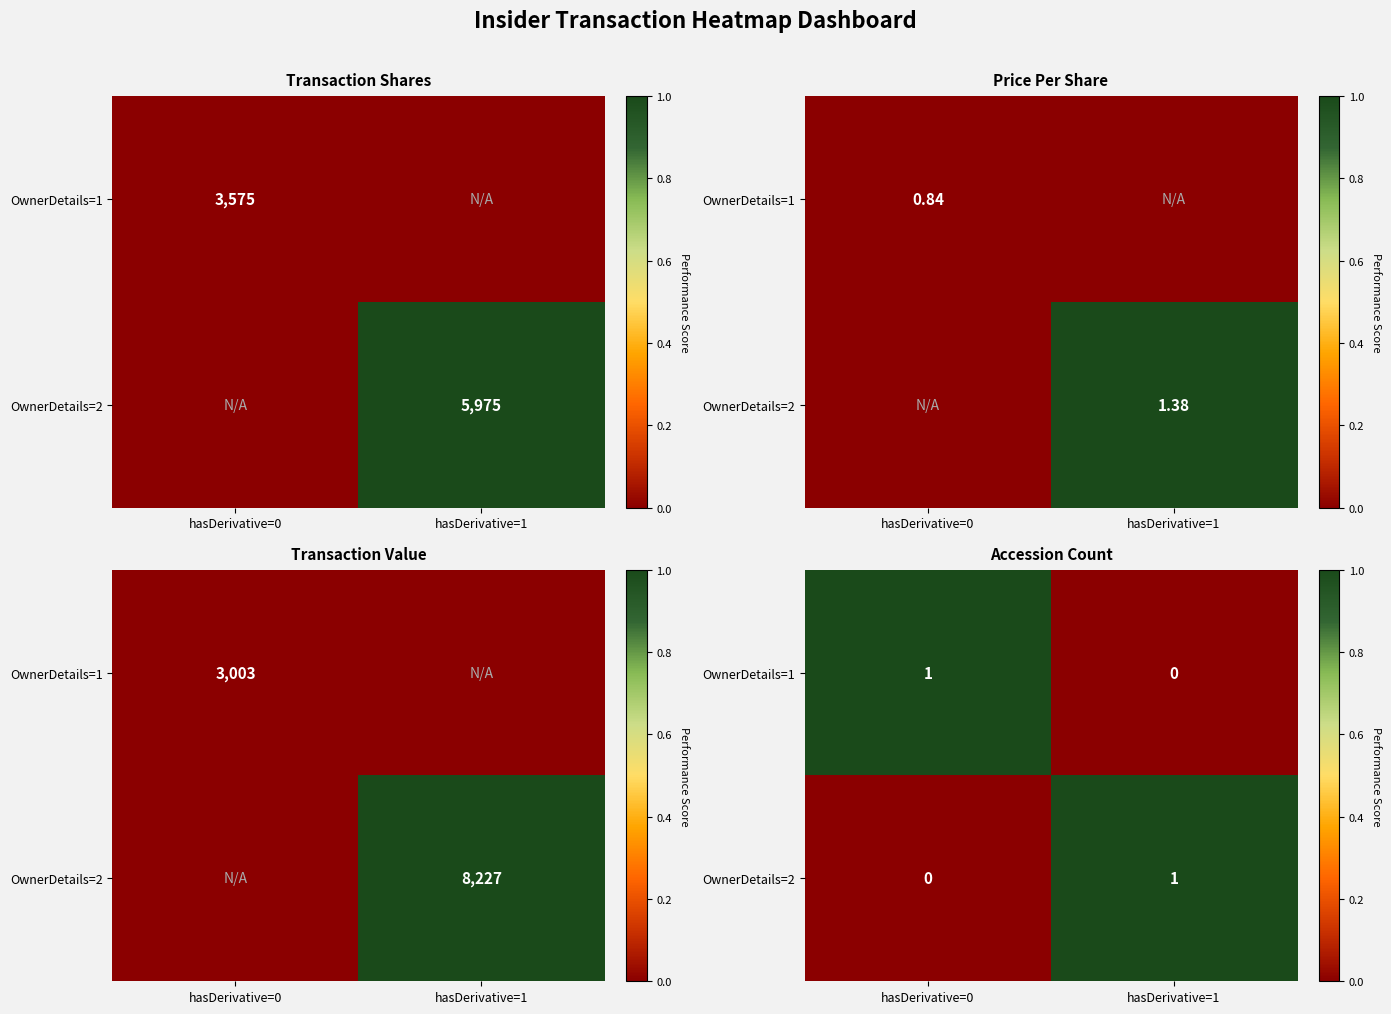

Which category has the lowest value across all series?

hasDerivative=1